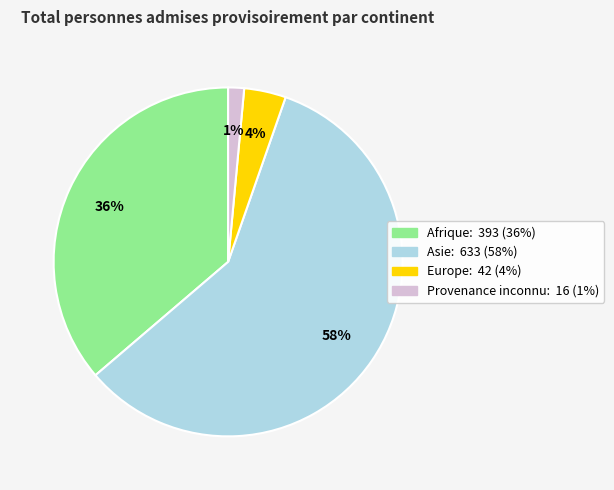

To the nearest percent, what percentage of the pie is Europe?

4%